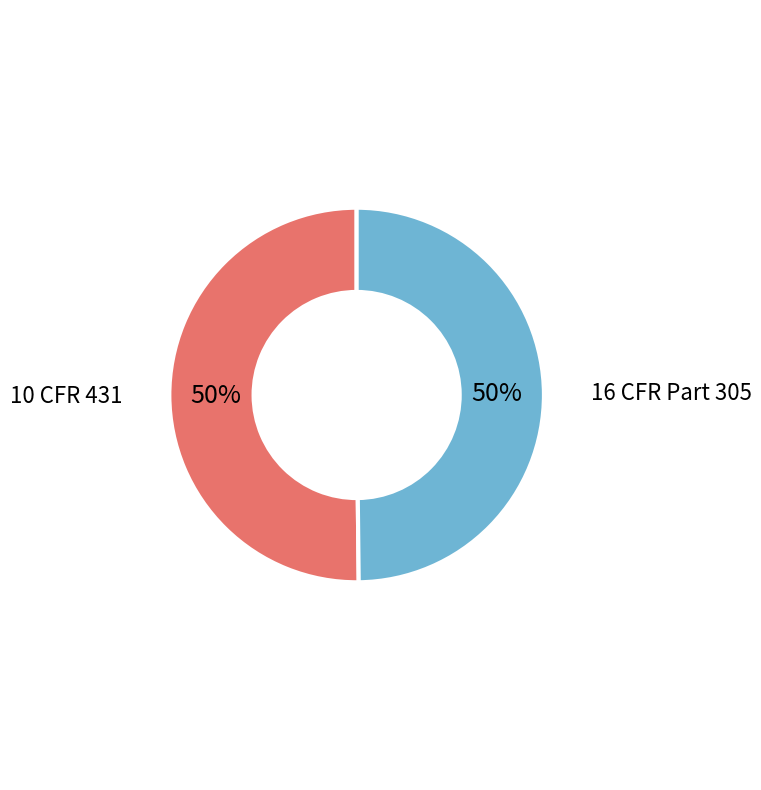

To the nearest percent, what percentage of the pie is 16 CFR Part 305?

50%